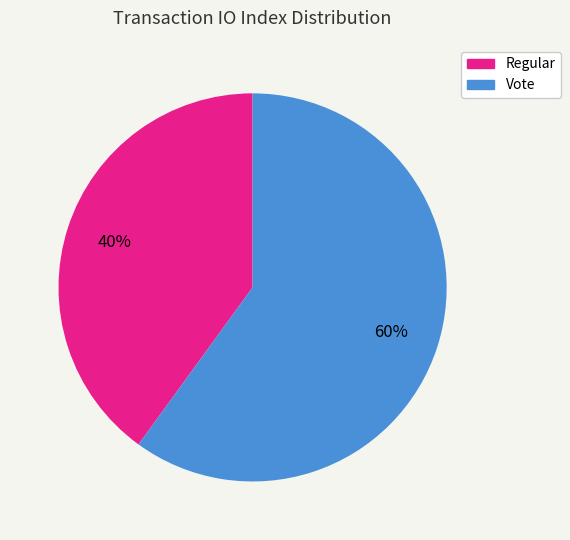

Is it true that Vote is 71% of the pie?

False